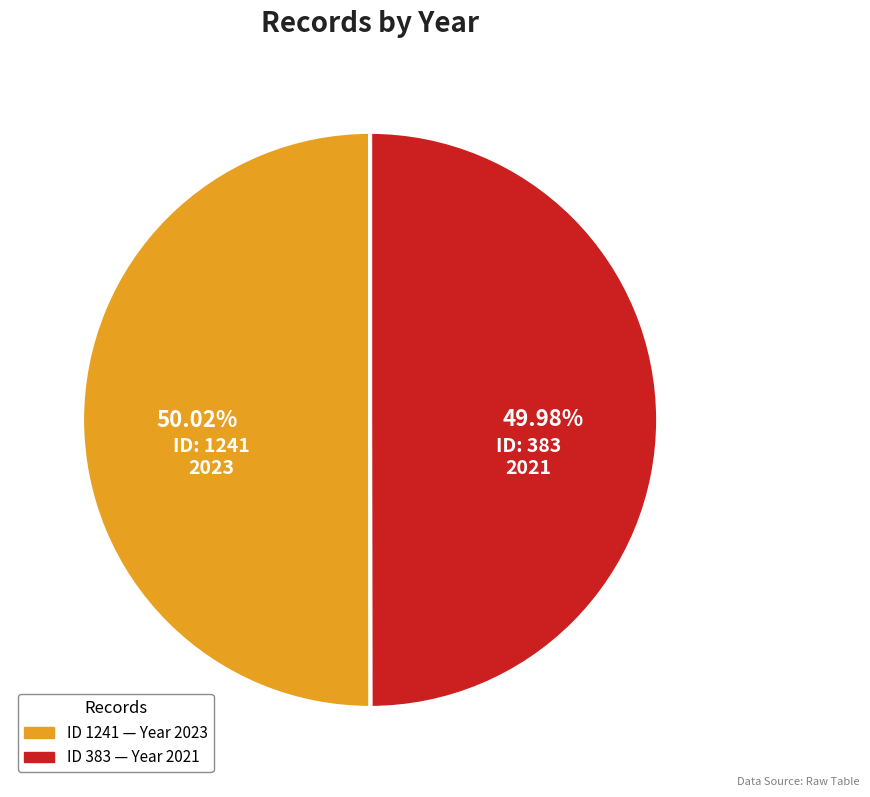

How many segments does this pie chart have?

2